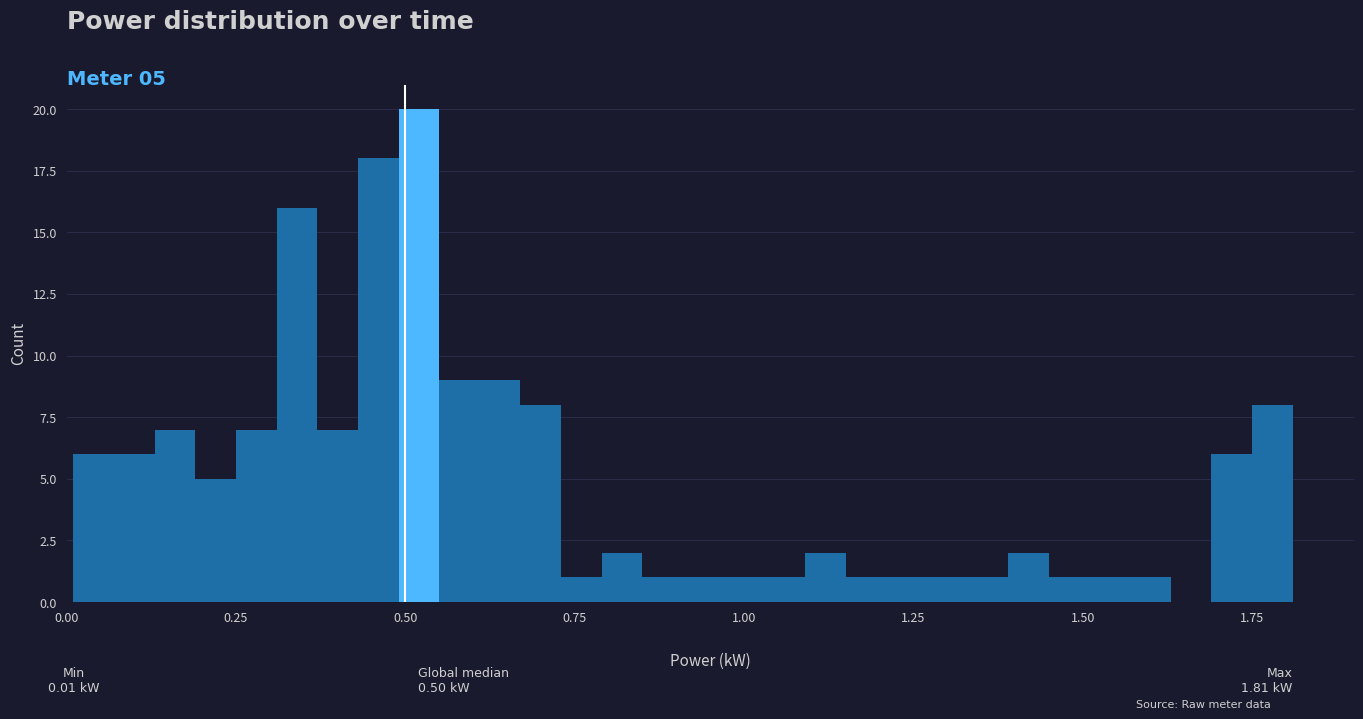

Around what value on the x-axis is the tallest bar? Give the approximate position of its centre, as read against the axis.

0.50